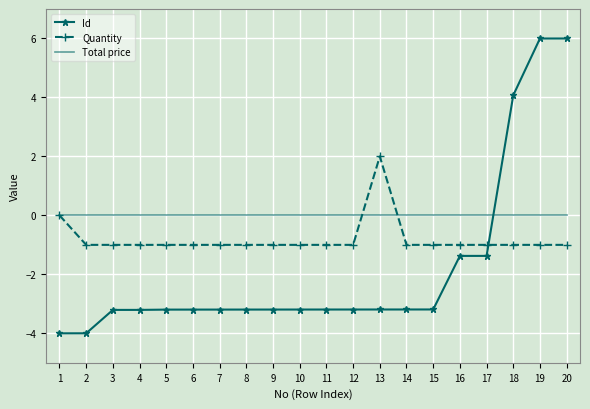

Where do Total price and Id first cross each other?

17 and 18